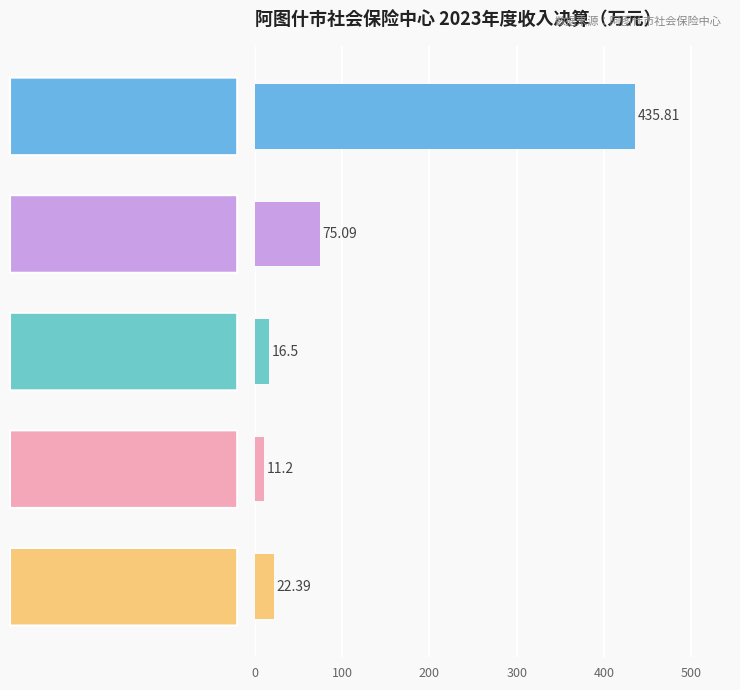

What is the difference between the maximum and minimum values?

424.6